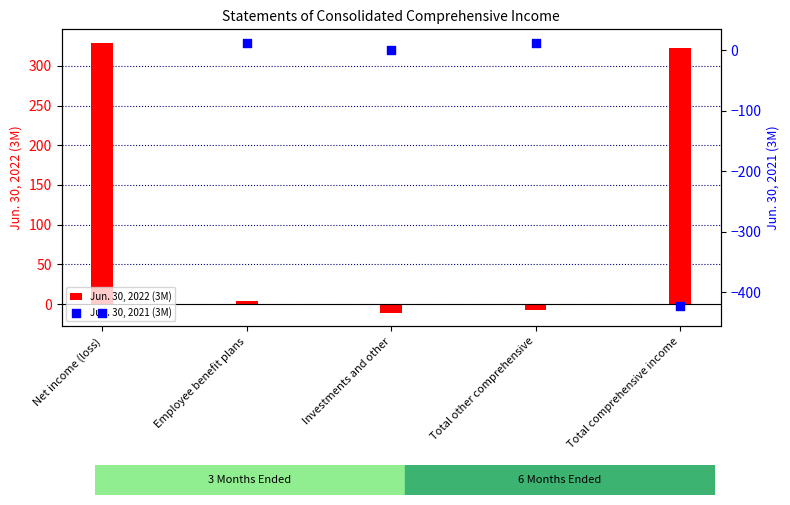

Which series reaches the minimum Y coordinate?

Jun. 30, 2021 (3M)